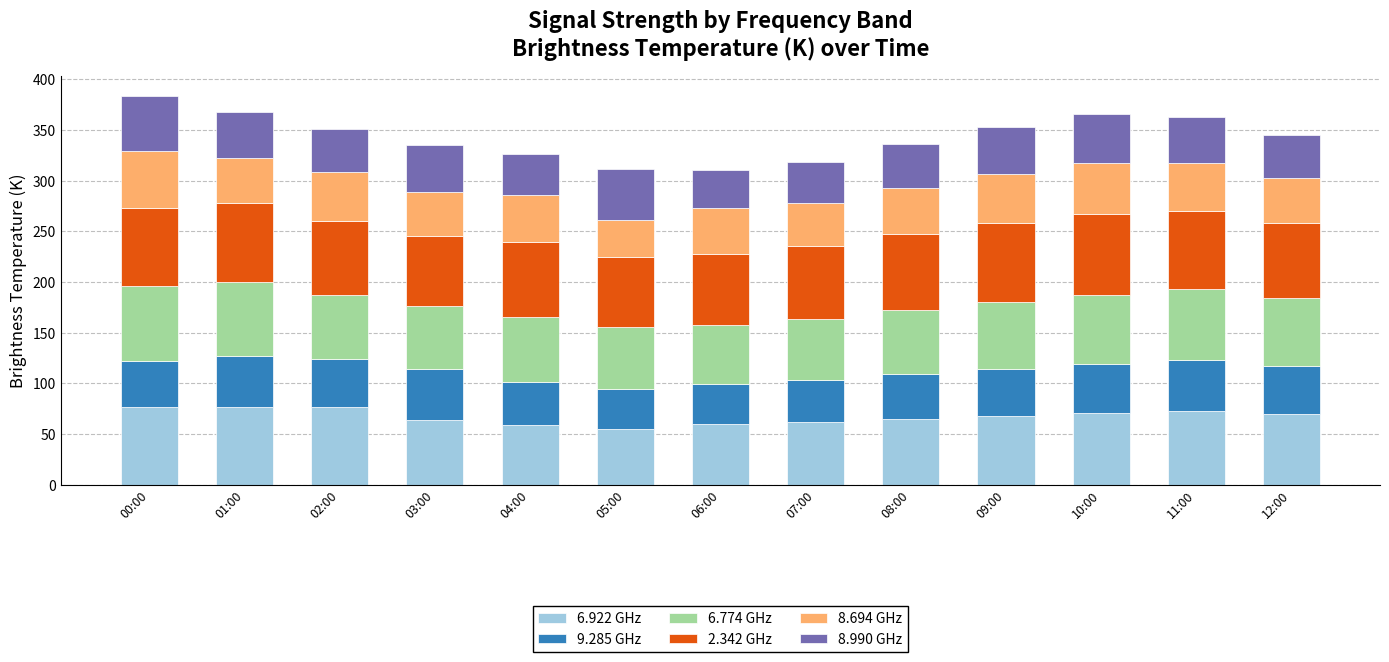

How many data points does each series have?

13